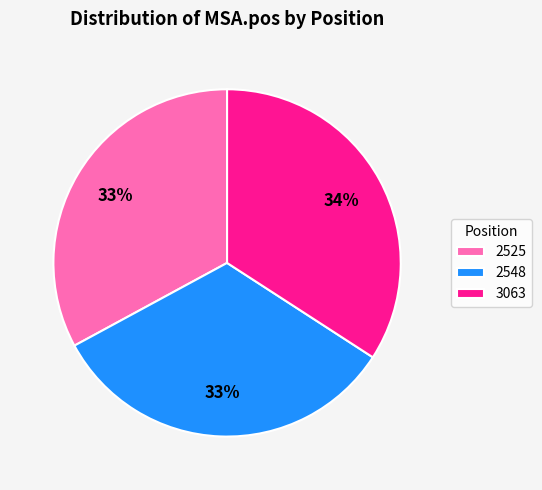

To the nearest percent, what is the combined percentage of 2525 and 3063?

67%